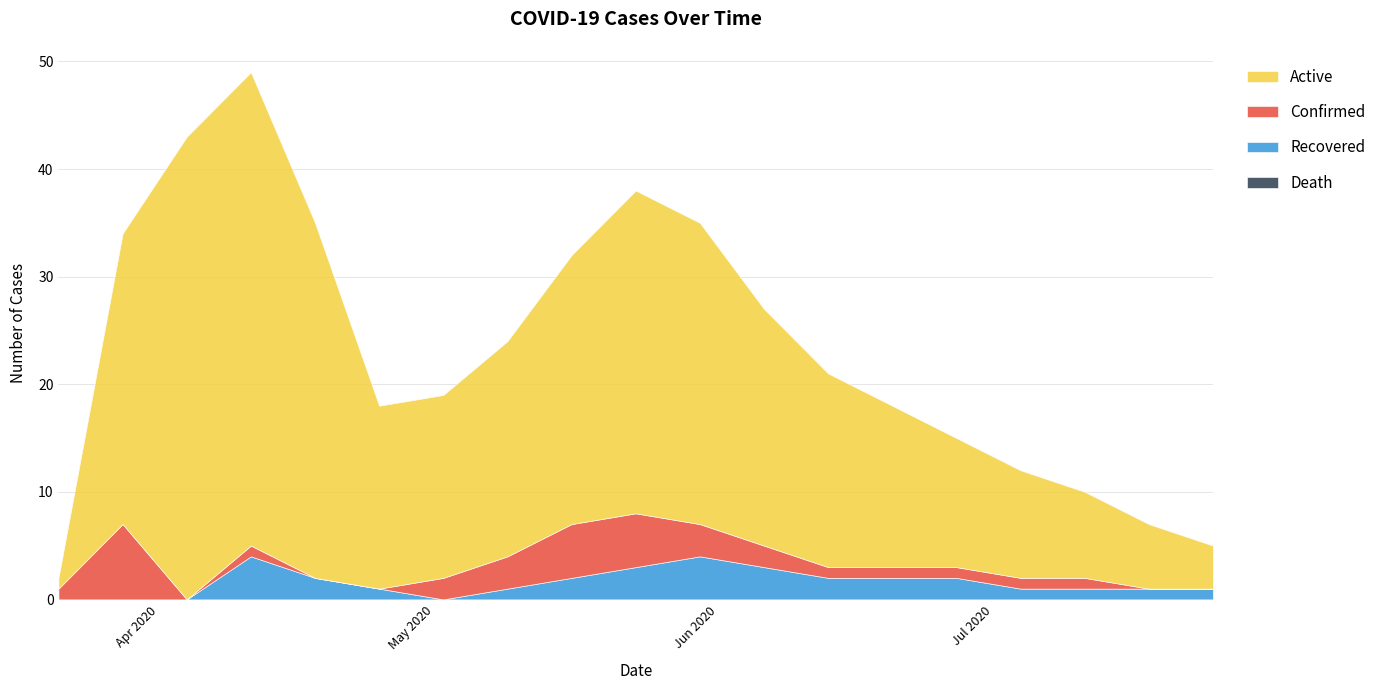

True or false: Confirmed and Death cross at least once.

False